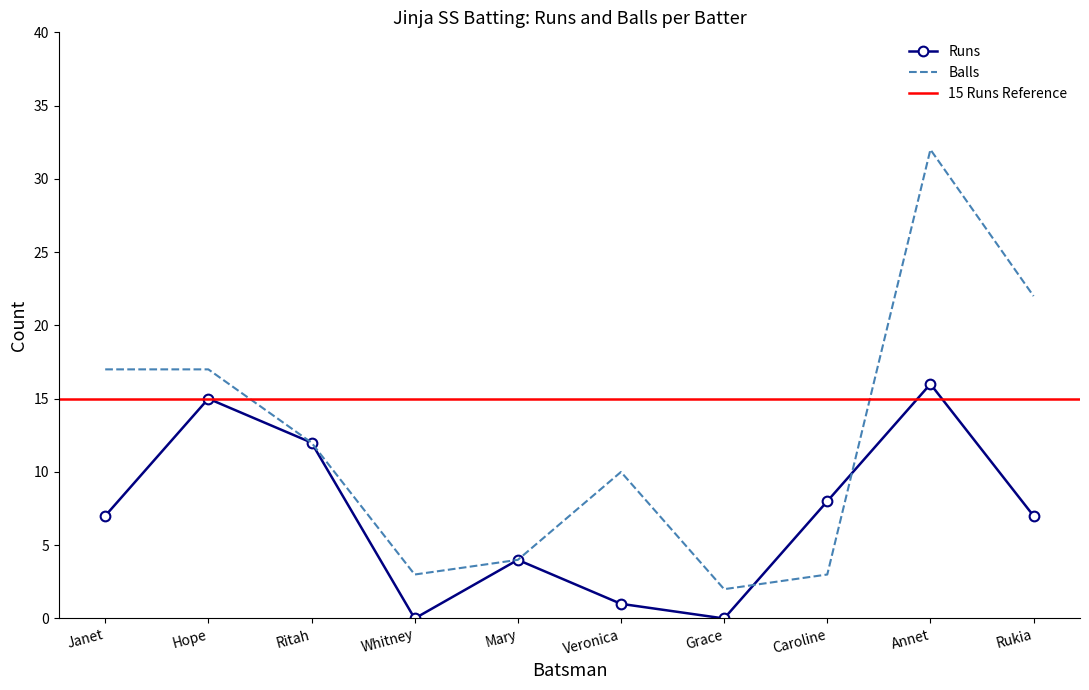

Is this an area chart (filled region under the line)?

No